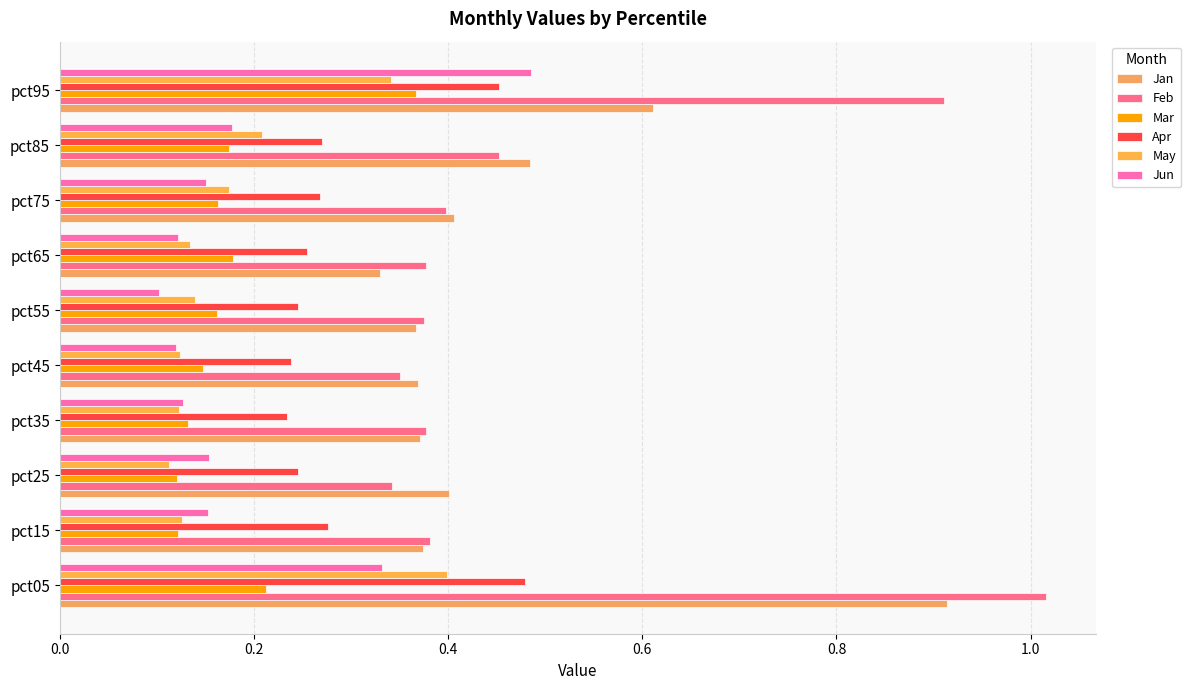

Which series has the widest spread of values?

Feb